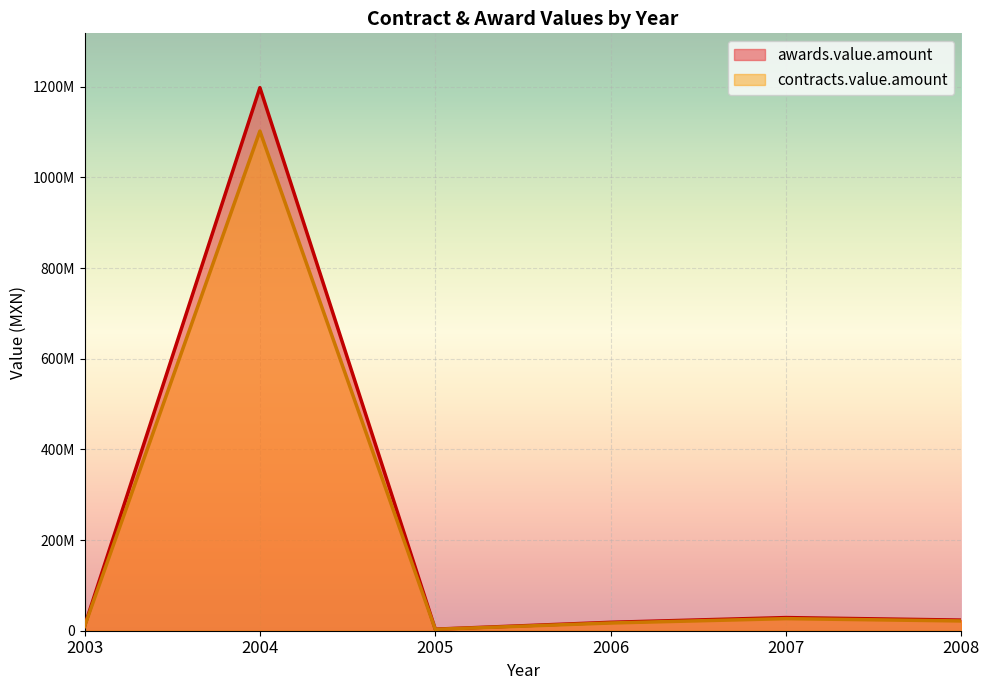

Does the chart display data point markers on the line(s)?

No